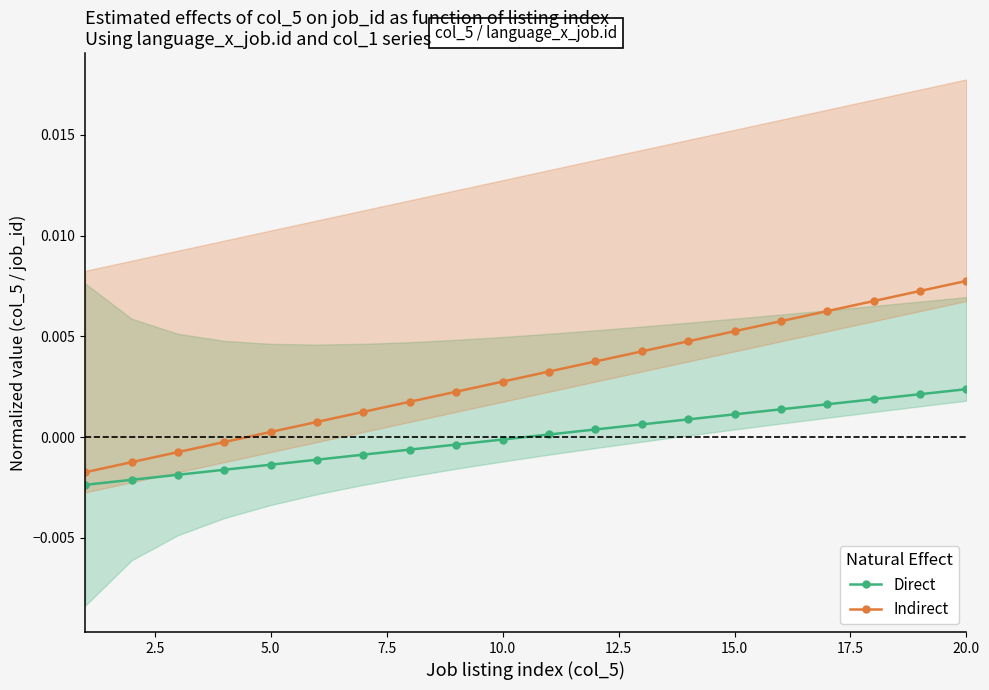

Rank the series by their maximum value, from lowest to highest.

Direct, Indirect